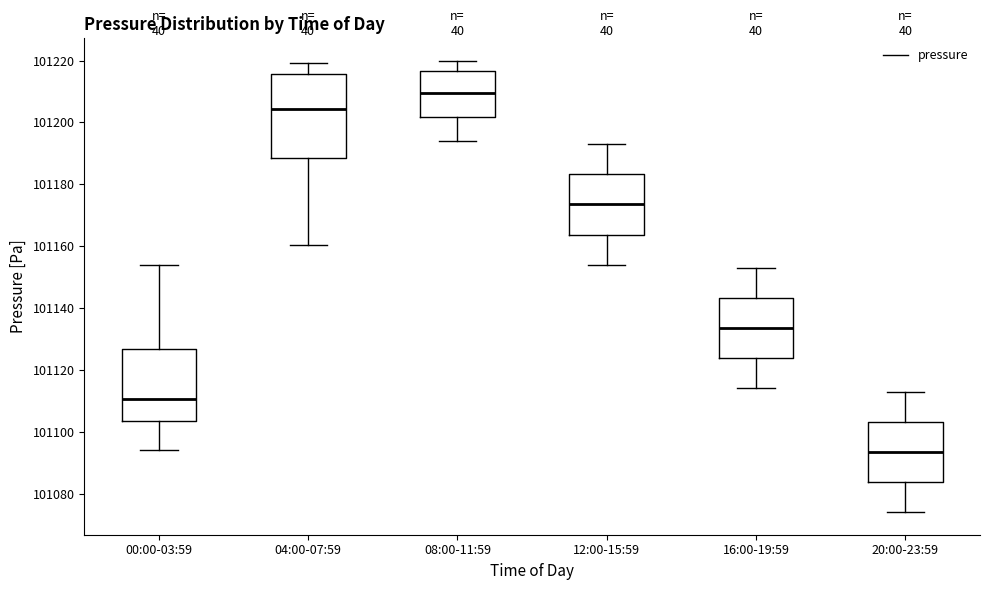

Reading left to right, transcribe this box plot: for each box, give where its median line is, the range the box spans, and where its two whiskers end, as read against the y-axis. The values are not printed on the chart, so give them approximately, as read against the axis.

00:00-03:59: median 101110, box 101104 to 101126, whiskers 101094 to 101154
04:00-07:59: median 101204, box 101188 to 101216, whiskers 101160 to 101220
08:00-11:59: median 101210, box 101202 to 101216, whiskers 101194 to 101220
12:00-15:59: median 101174, box 101164 to 101184, whiskers 101154 to 101194
16:00-19:59: median 101134, box 101124 to 101144, whiskers 101114 to 101154
20:00-23:59: median 101094, box 101084 to 101104, whiskers 101074 to 101114